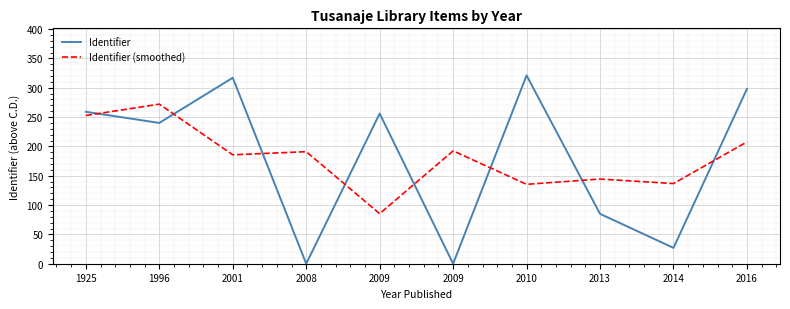

What is the total value across all series at 2016?

505.7